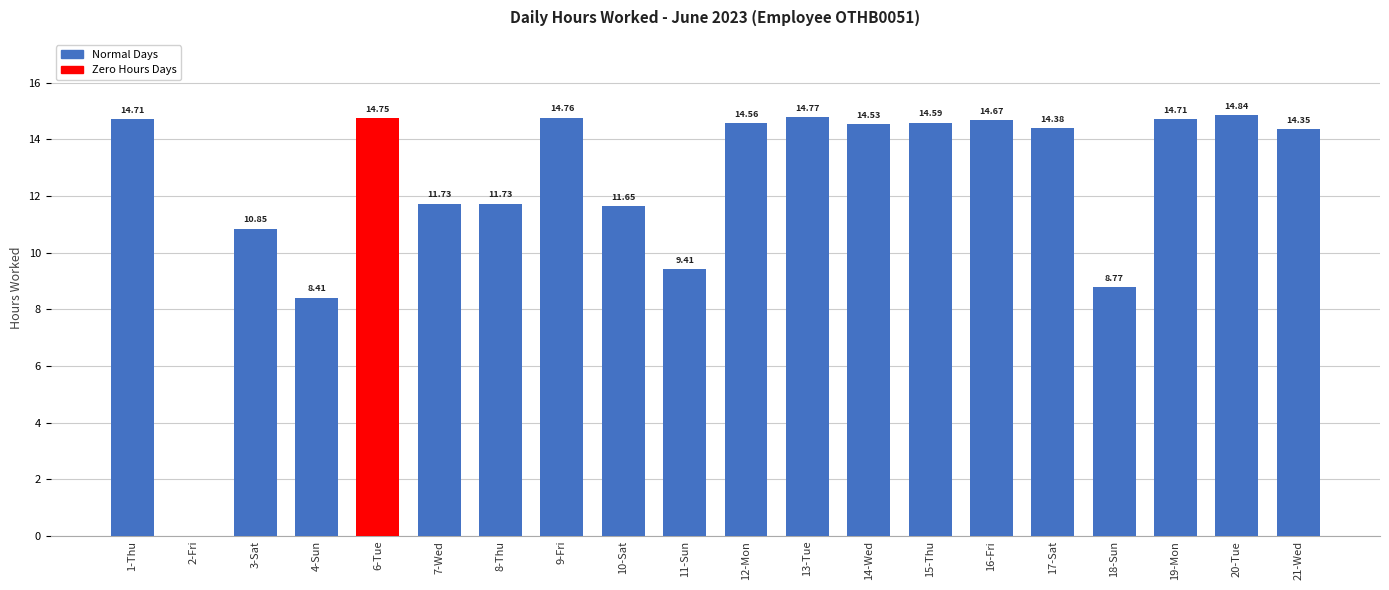

Which has a higher value, 17-Sat or 2-Fri?

17-Sat